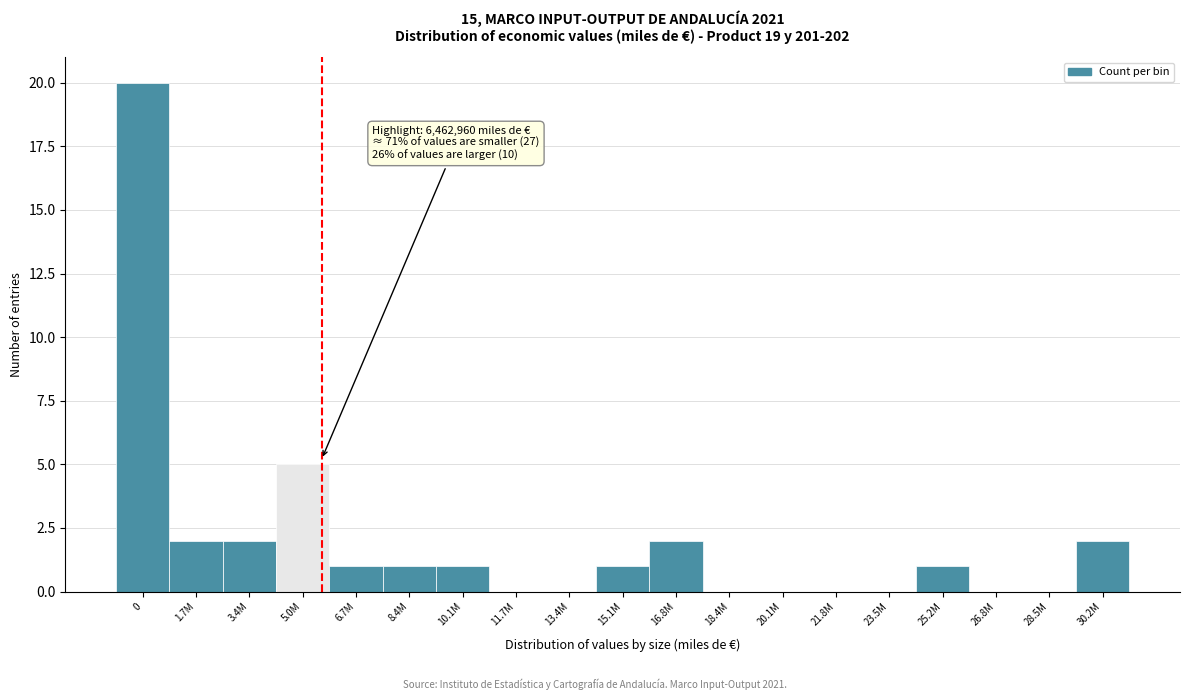

Reading left to right, list all the values displayed in this chart.

0=20	1.7M=2	3.4M=2	5.0M=5	6.7M=1	8.4M=1	10.1M=1	11.7M=0	13.4M=0	15.1M=1	16.8M=2	18.4M=0	20.1M=0	21.8M=0	23.5M=0	25.2M=1	26.8M=0	28.5M=0	30.2M=2